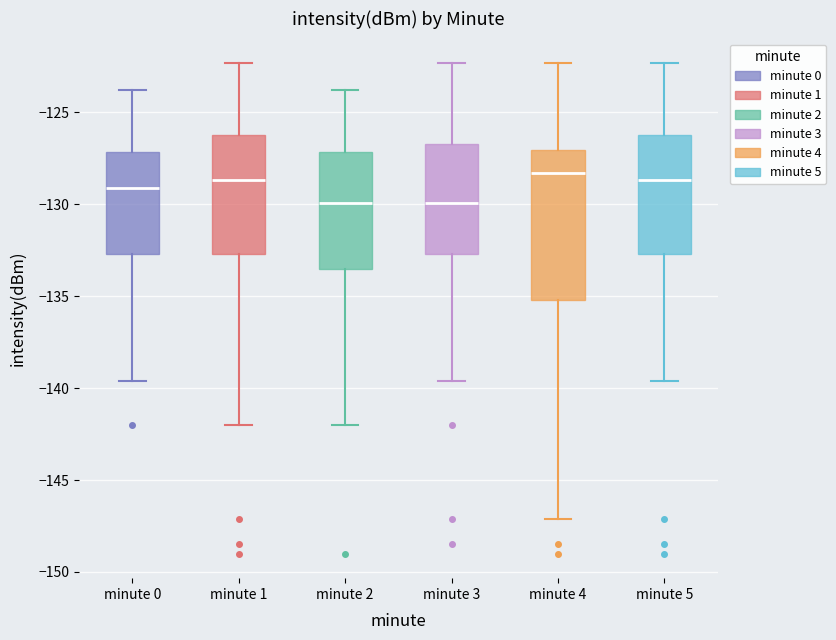

Reading left to right, transcribe this box plot: for each box, give where its median line is, the range the box spans, and where its two whiskers end, as read against the y-axis. The values are not printed on the chart, so give them approximately, as read against the axis.

minute 0: median -129.0, box -132.5 to -127.0, whiskers -139.5 to -124.0
minute 1: median -128.5, box -132.5 to -126.0, whiskers -142.0 to -122.5
minute 2: median -130.0, box -133.5 to -127.0, whiskers -142.0 to -124.0
minute 3: median -130.0, box -132.5 to -126.5, whiskers -139.5 to -122.5
minute 4: median -128.5, box -135.0 to -127.0, whiskers -147.0 to -122.5
minute 5: median -128.5, box -132.5 to -126.0, whiskers -139.5 to -122.5